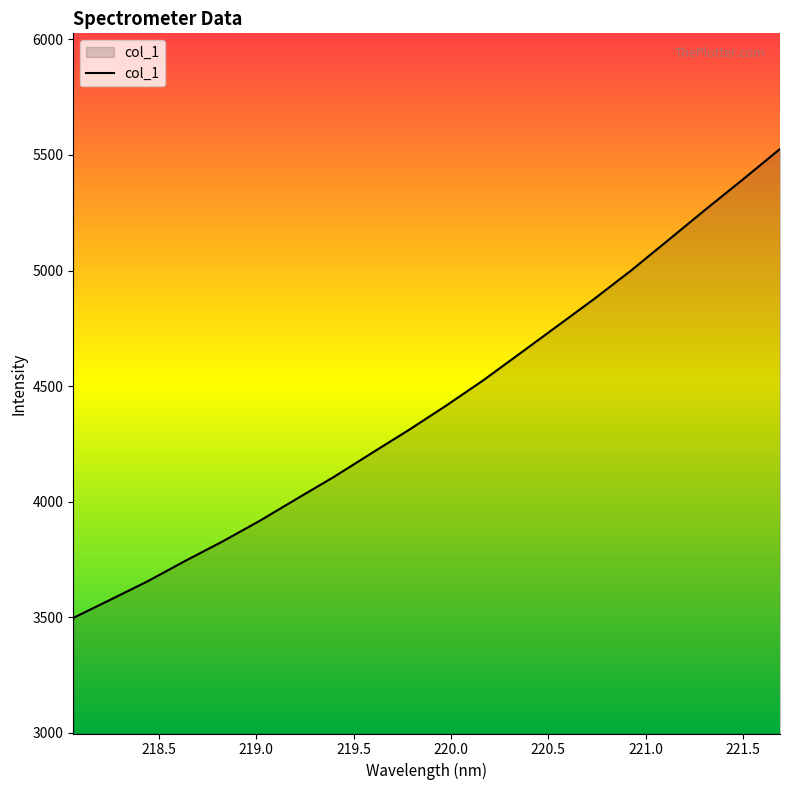

What is the minimum value shown in the chart?

3497.6